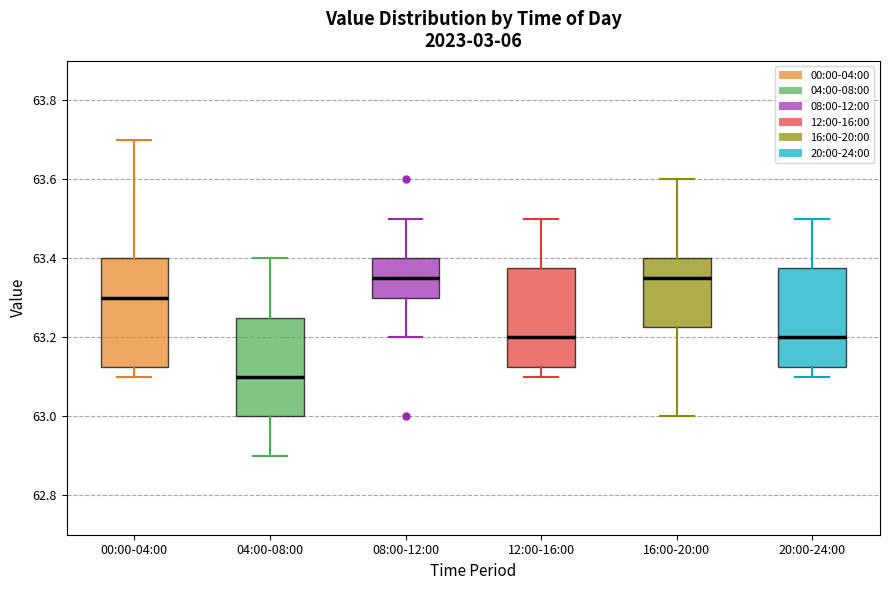

Reading left to right, read every box against the y-axis: the position of its median line, the range the box covers, and the ends of its whiskers. The values are not printed on the chart, so give them approximately, as read against the axis.

00:00-04:00: median 63.30, box 63.12 to 63.40, whiskers 63.10 to 63.70
04:00-08:00: median 63.10, box 63.00 to 63.26, whiskers 62.90 to 63.40
08:00-12:00: median 63.36, box 63.30 to 63.40, whiskers 63.20 to 63.50
12:00-16:00: median 63.20, box 63.12 to 63.38, whiskers 63.10 to 63.50
16:00-20:00: median 63.36, box 63.22 to 63.40, whiskers 63.00 to 63.60
20:00-24:00: median 63.20, box 63.12 to 63.38, whiskers 63.10 to 63.50